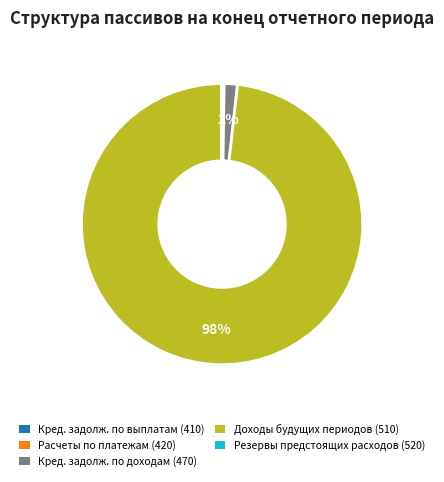

Does any single category account for the majority?

Yes